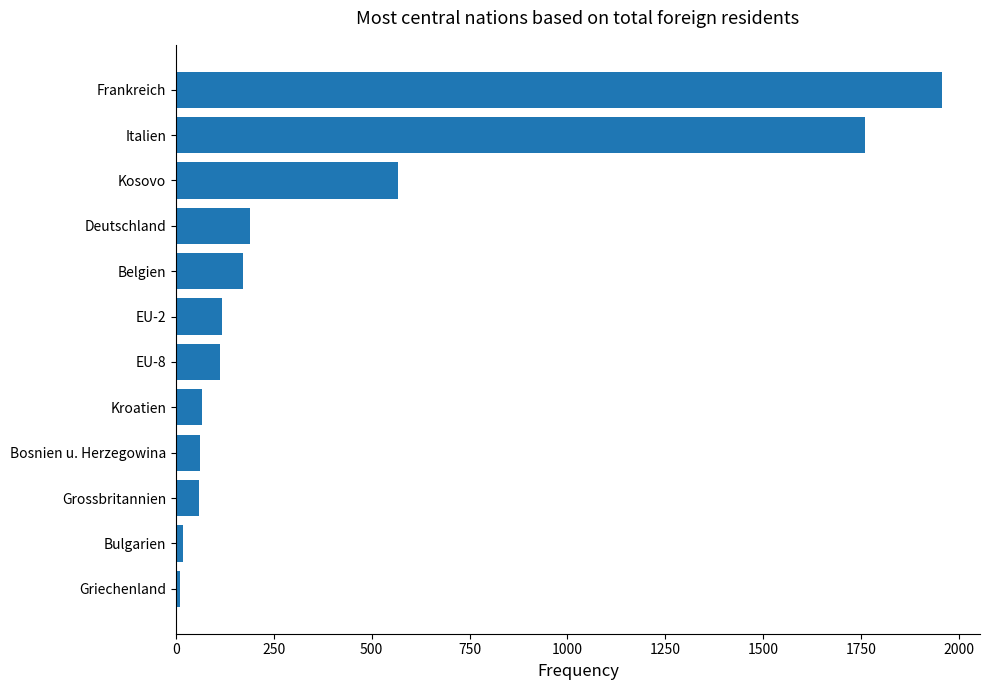

Between Deutschland and Grossbritannien, which is larger?

Deutschland